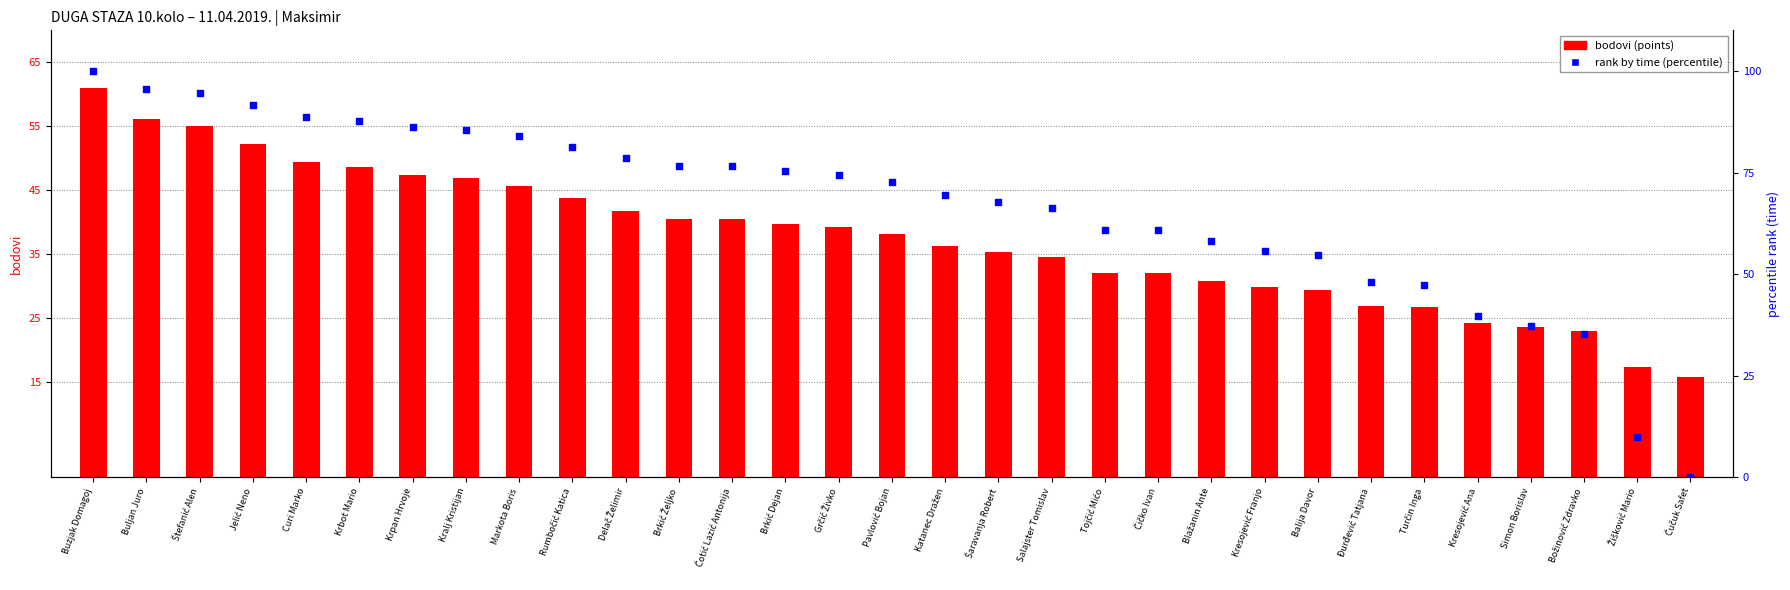

Which series has the widest spread of Y values?

rank (time %)